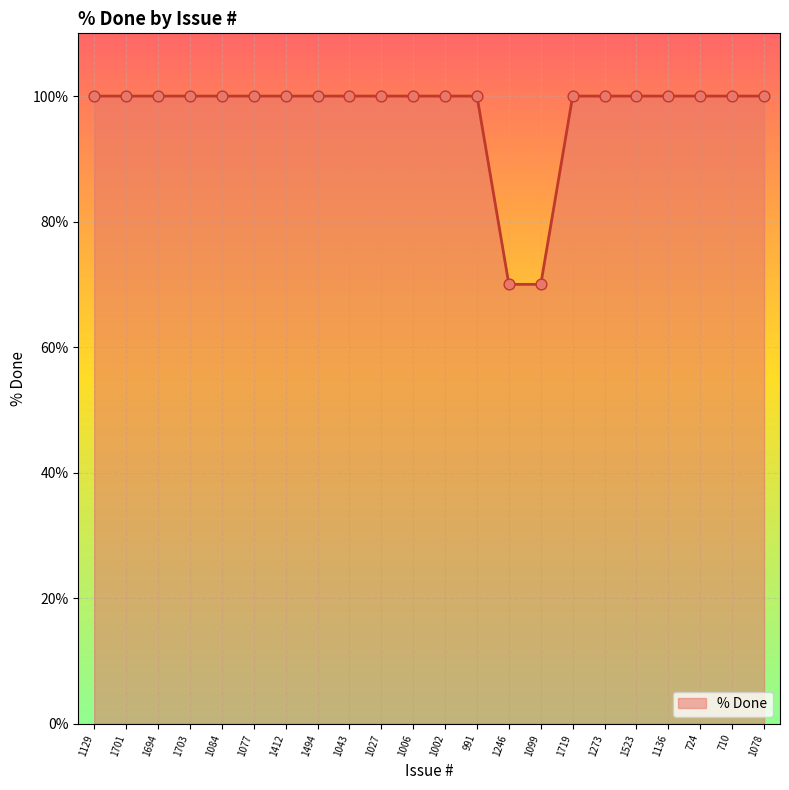

Approximately how many times larger is the value at 724 compared to 1694?

1.0